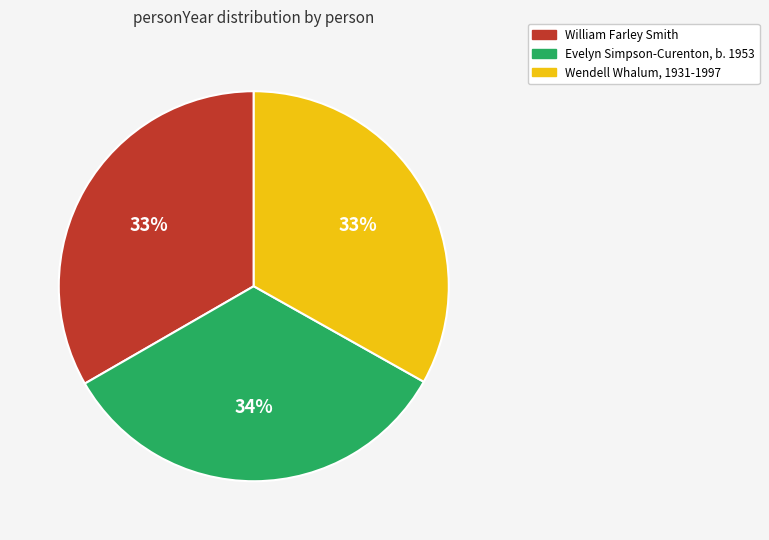

What percentage is the William Farley Smith slice, to the nearest percent?

33%